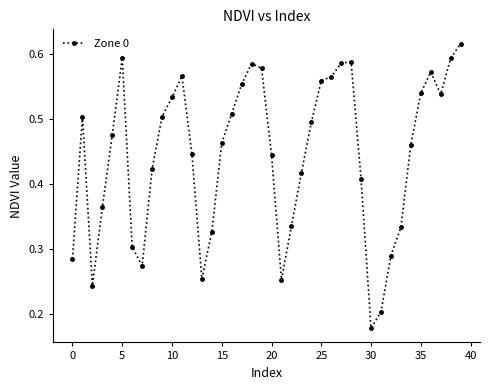

True or false: the data has more than 1 interior local peaks.

True